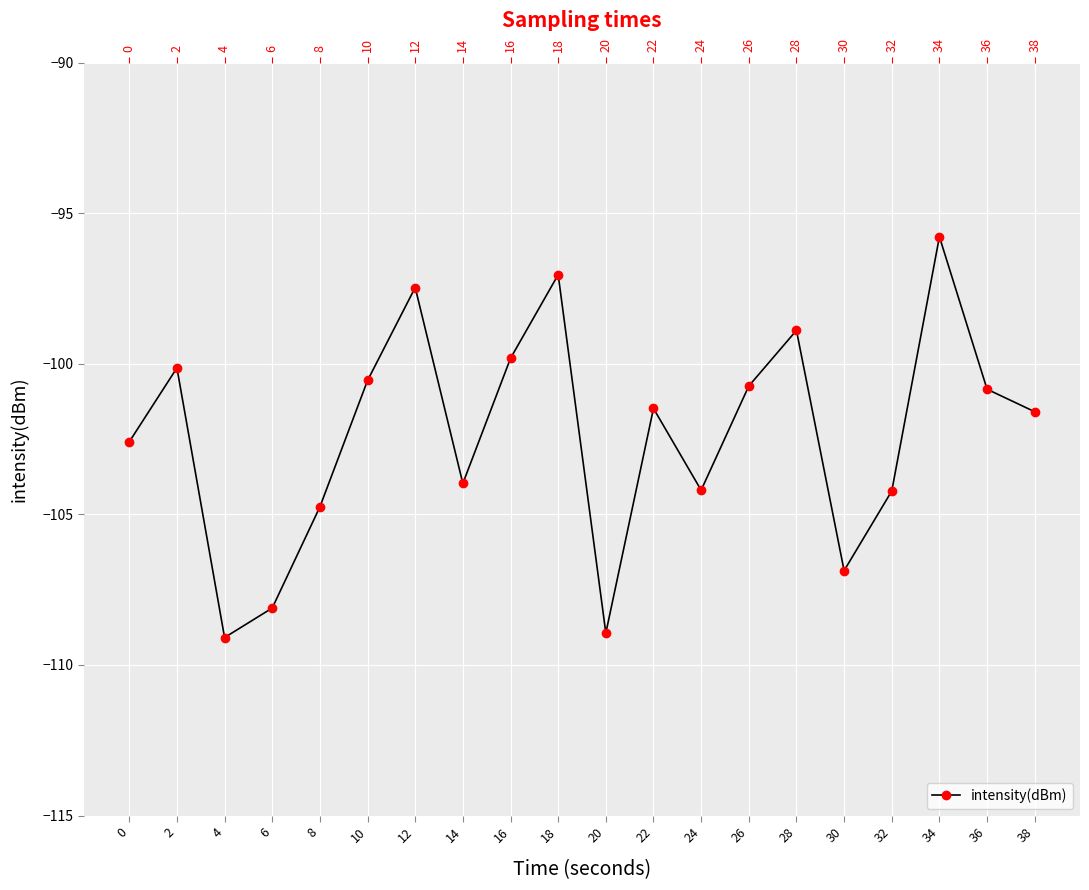

What is the average value?

-102.4